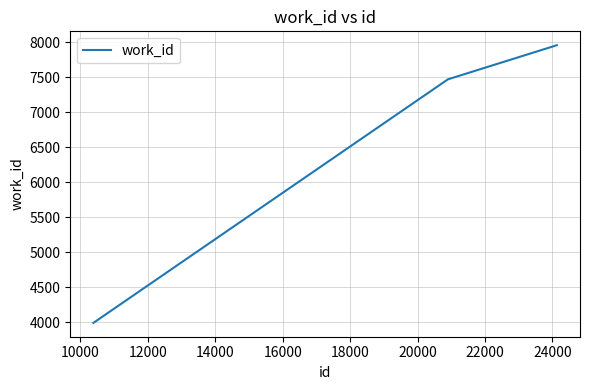

Is this an area chart (filled region under the line)?

No